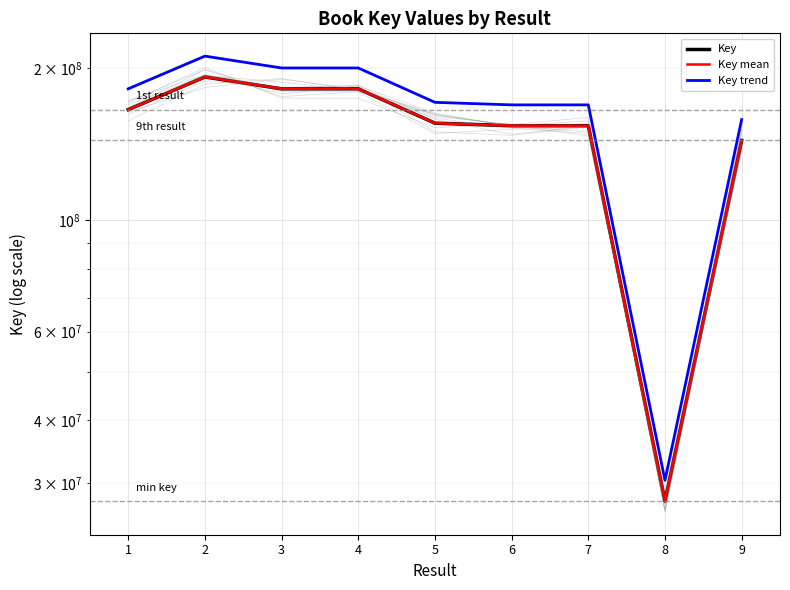

In Key mean, how many points are higher than both neighbors (excluding endpoints)?

2